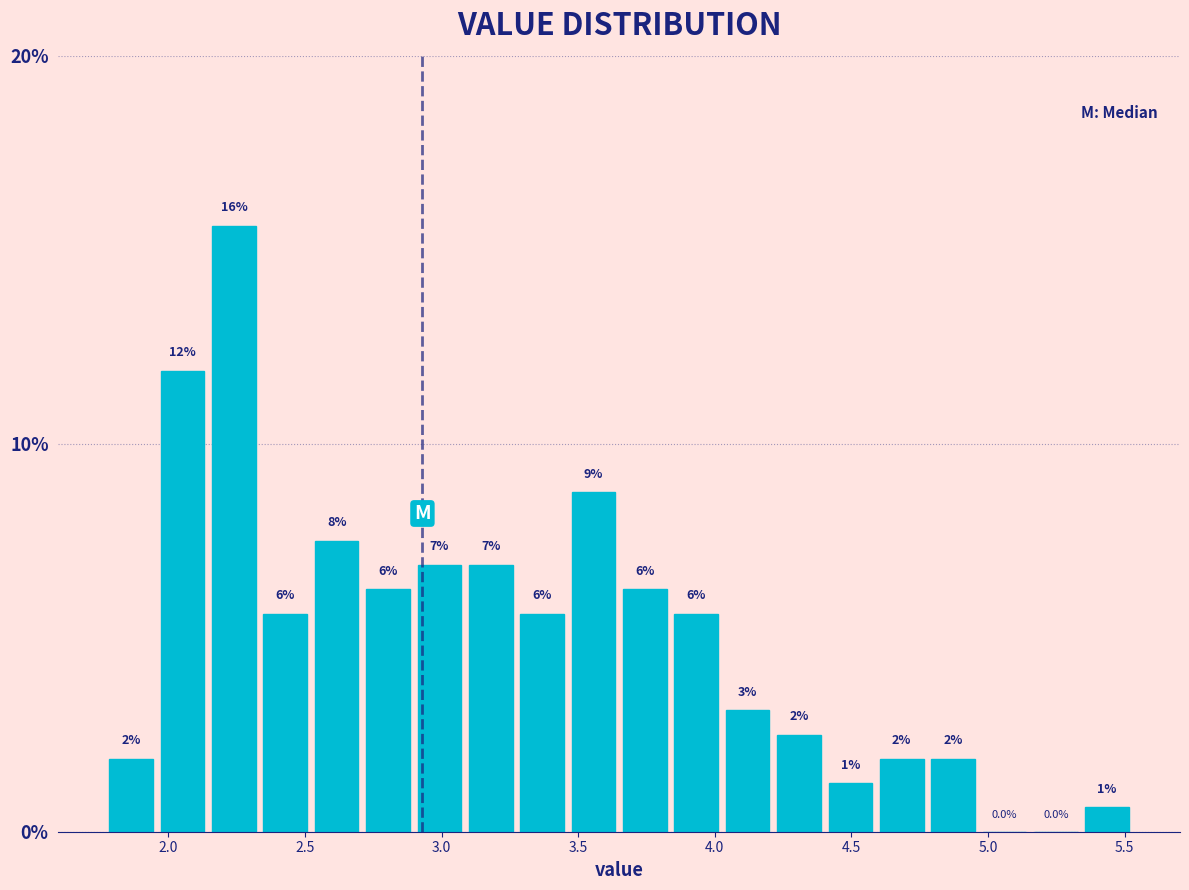

Read against the x-axis, roughly where is the centre of the tallest bar?

2.25